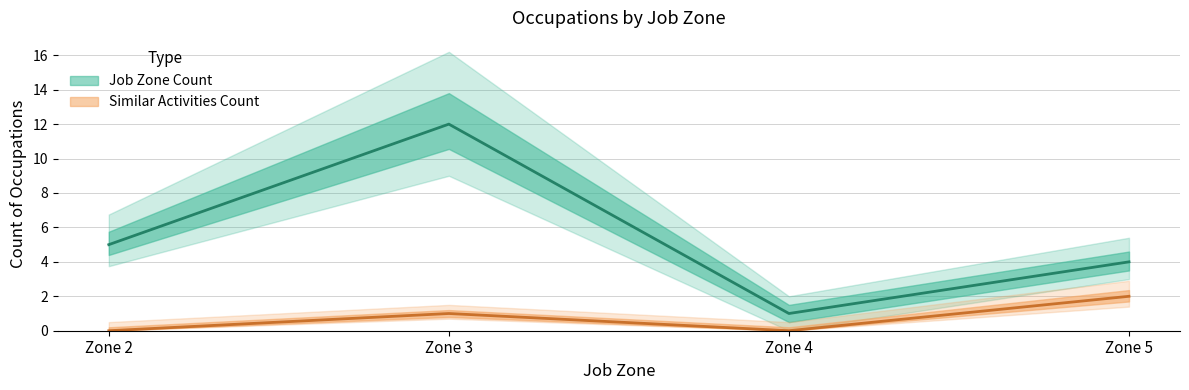

Reading right to left, what are all the values shown in this chart?

Job Zone Count: 4	1	12	5
Similar Activities Count: 2	0	1	0